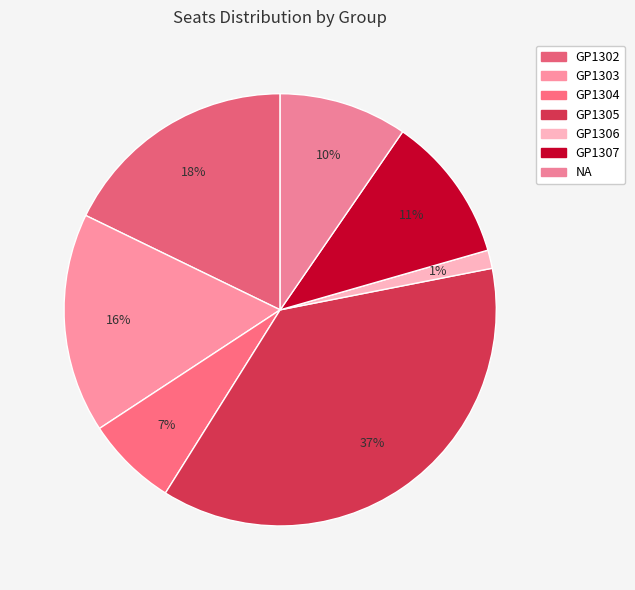

To the nearest percent, what portion does GP1303 represent?

16%